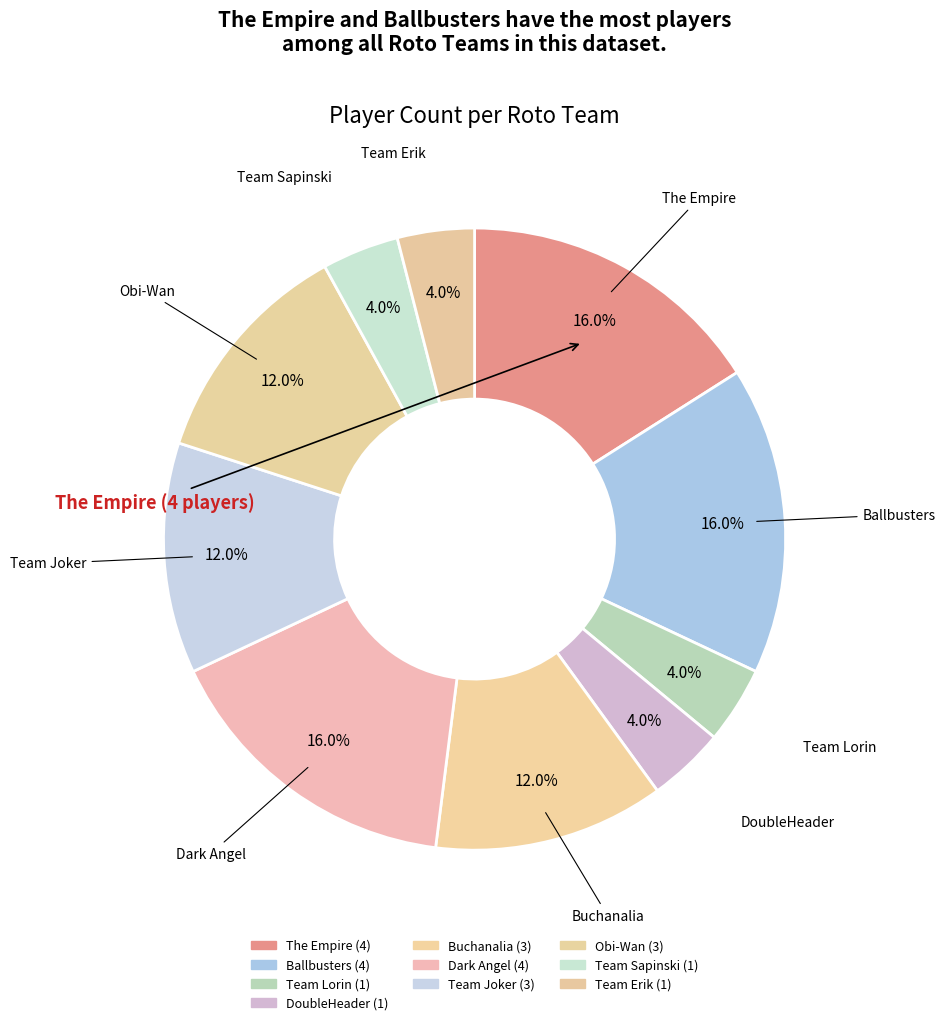

How many slices are in this pie chart?

10